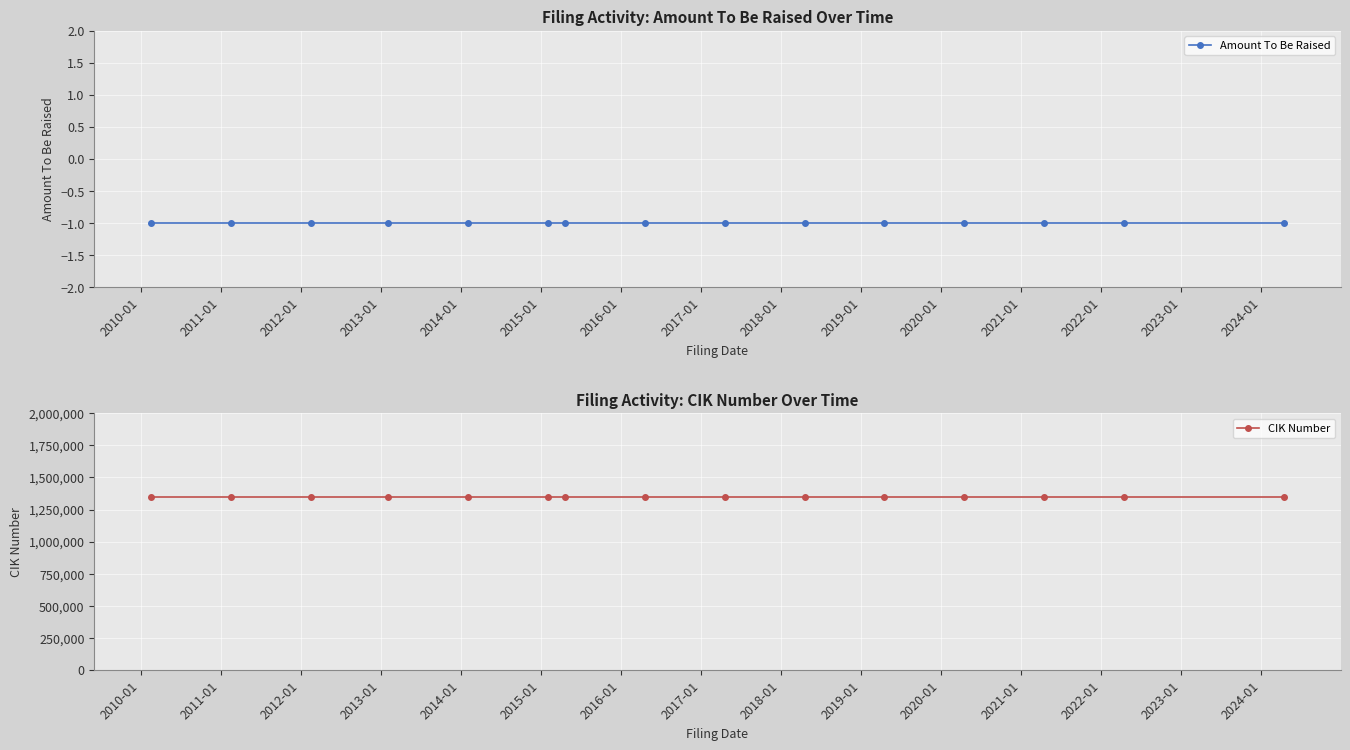

True or false: CIK Number and Amount To Be Raised cross at least once.

False